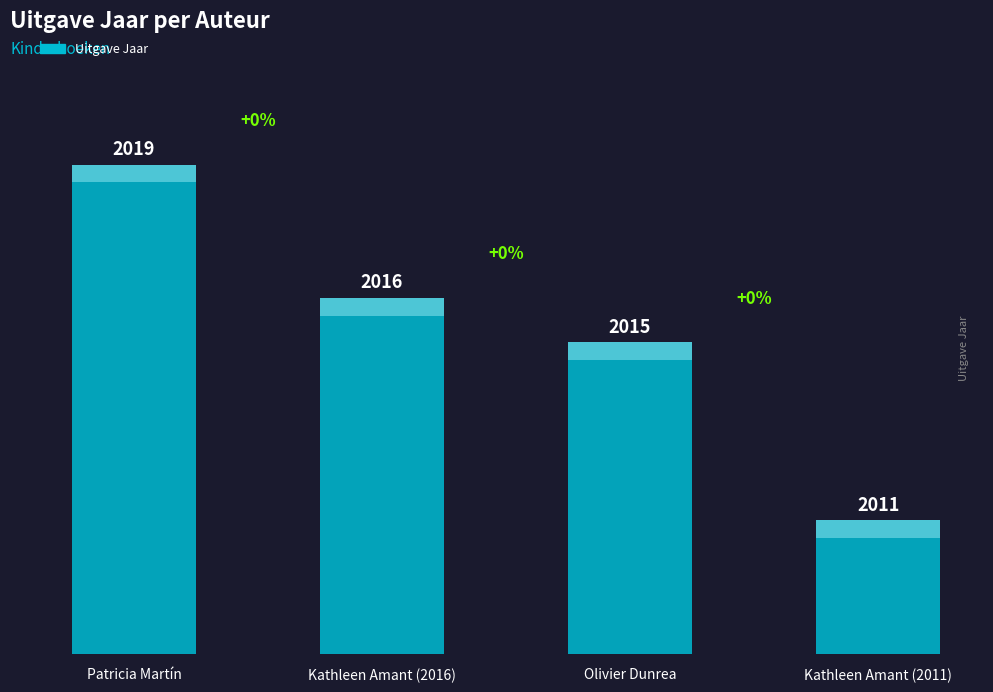

What position from the right is Patricia Martín?

4